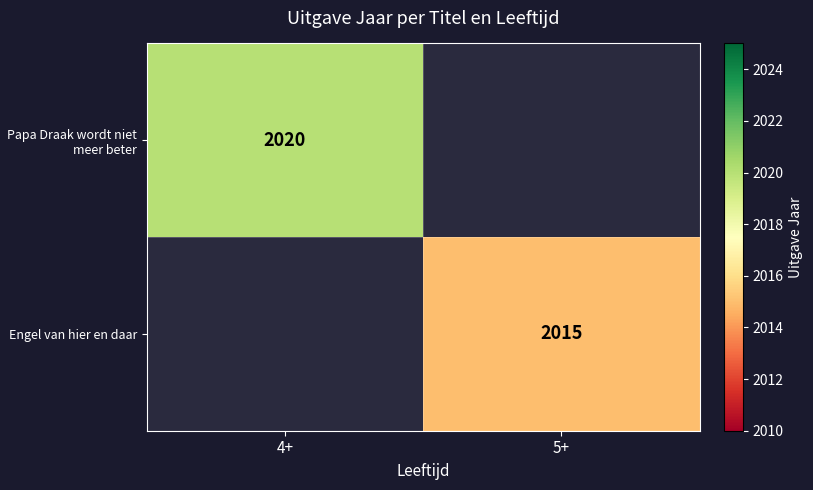

The value of Papa Draak wordt niet meer beter at 4+ is 3468. True or false?

False